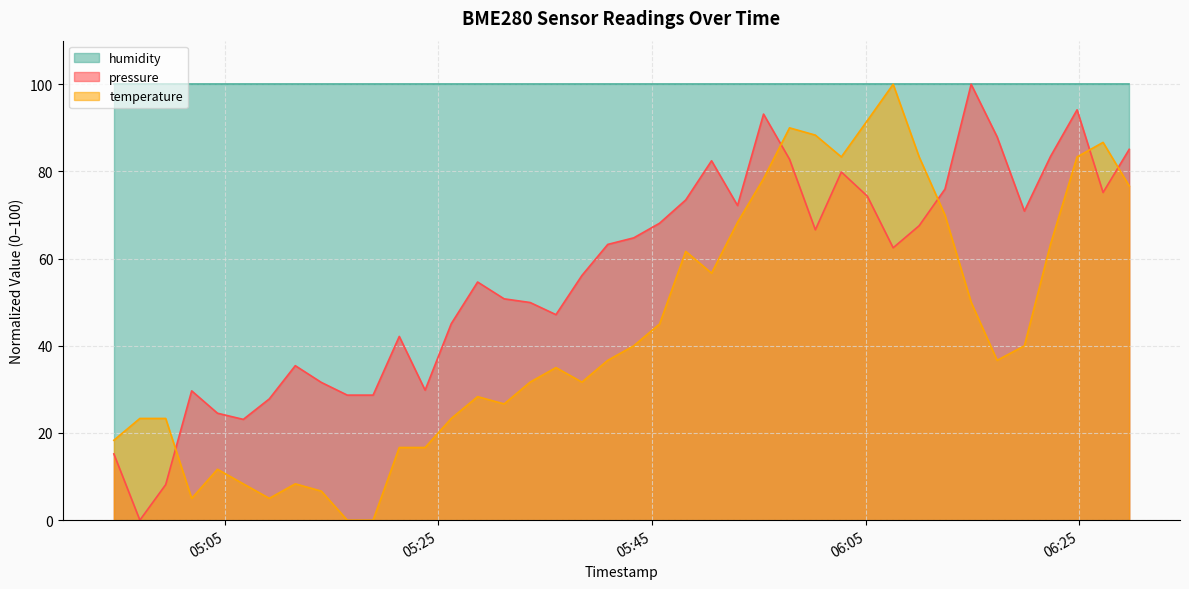

In temperature, how many points are higher than both neighbors (excluding endpoints)?

8